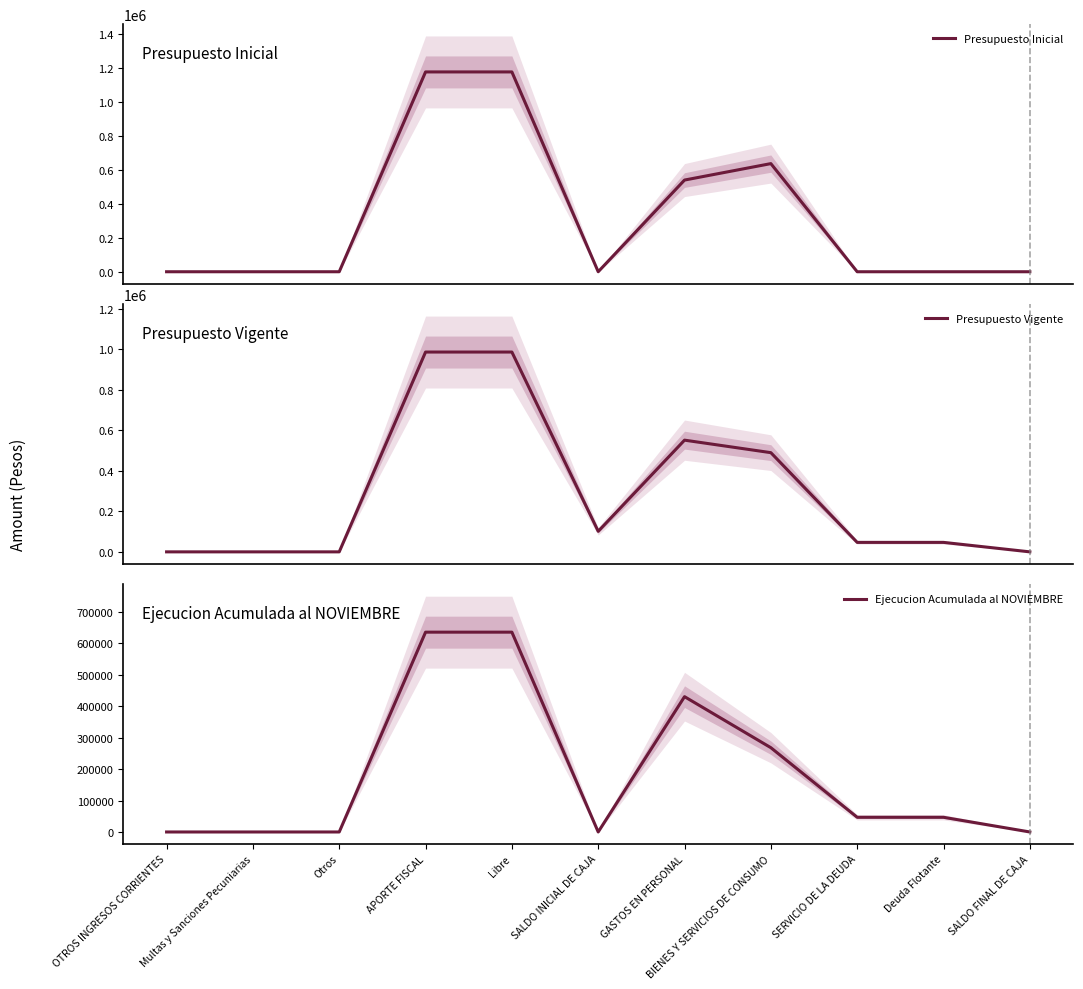

What is the sum of the Presupuesto Vigente values at SALDO INICIAL DE CAJA and GASTOS EN PERSONAL?

652296